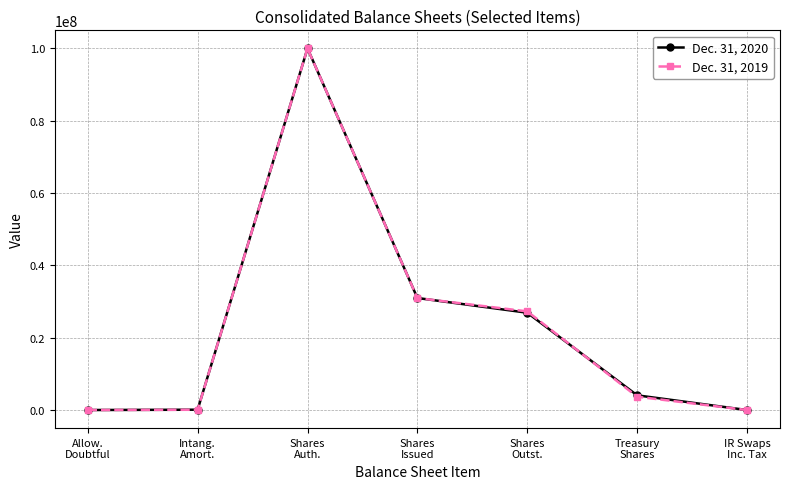

True or false: Dec. 31, 2020 has more than 1 points higher than both neighbors.

False